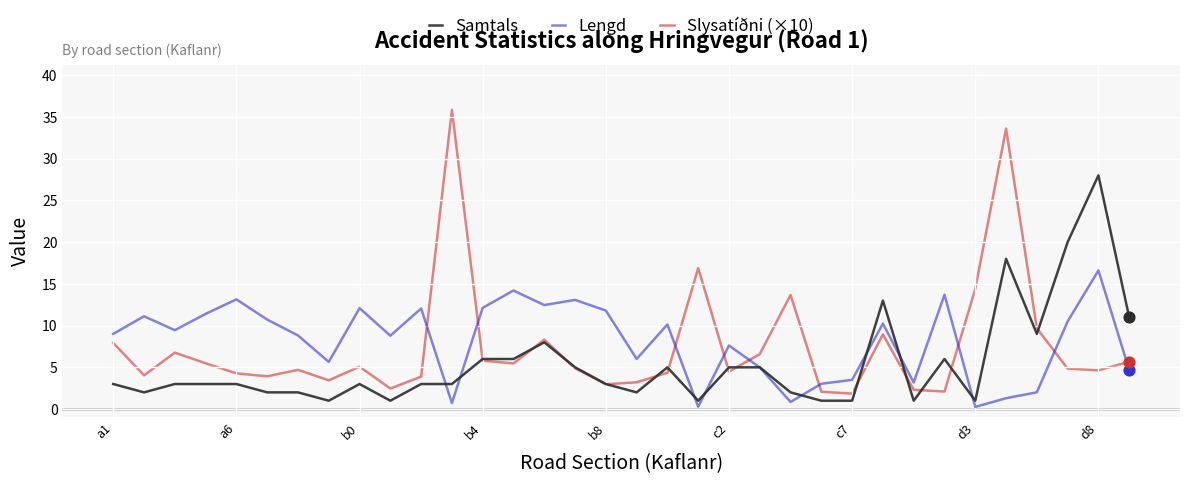

True or false: Lengd and Slysatíðni (×10) cross at least once.

True